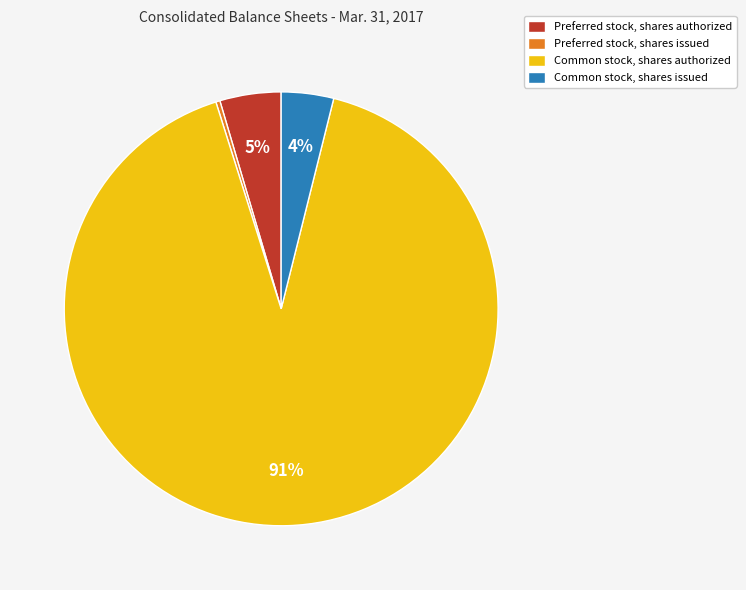

Approximately how many times larger is the value at Preferred stock, shares authorized compared to Common stock, shares issued?

1.2